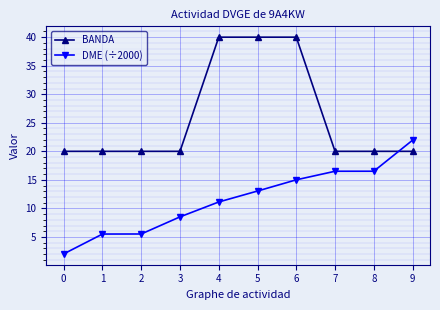

What is the difference between the DME (÷2000) values at 8 and 9?

5.4